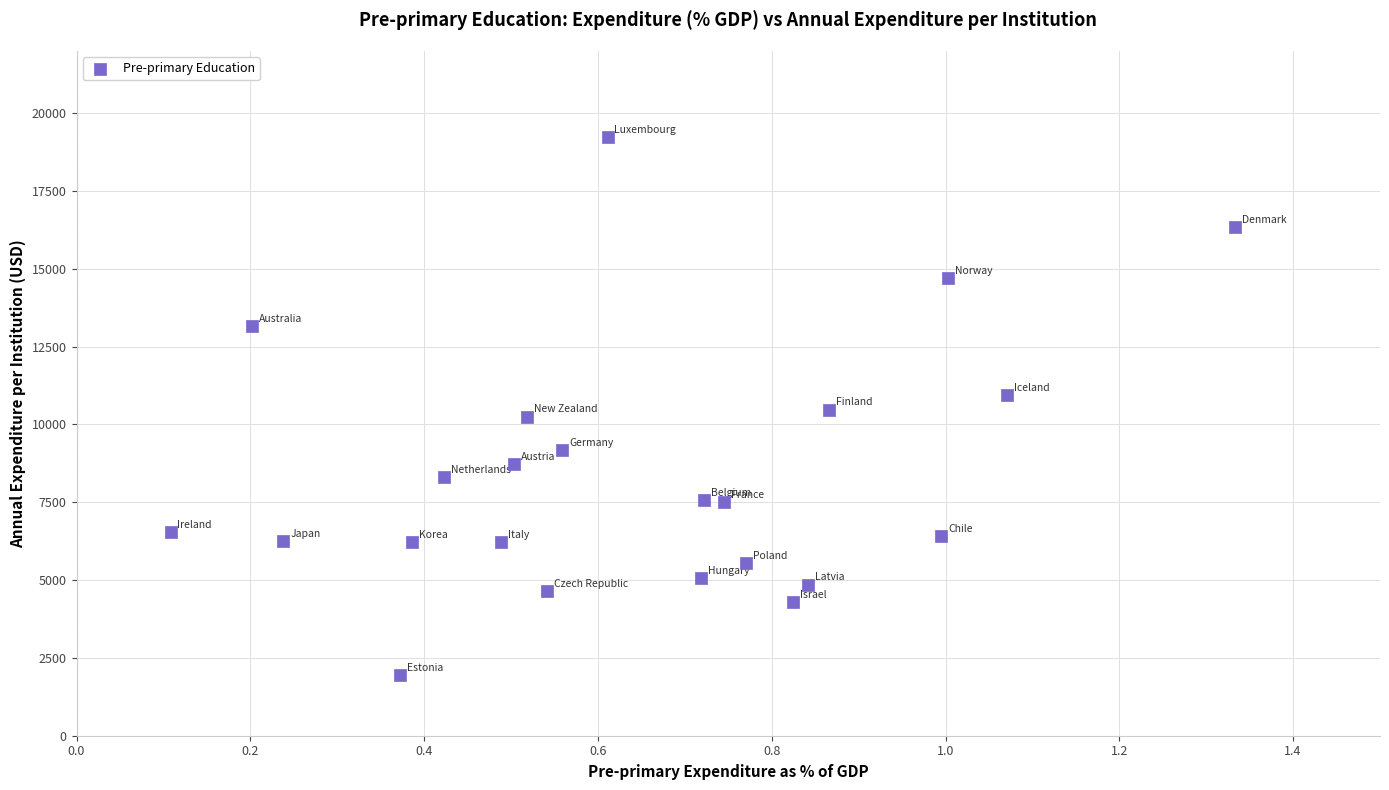

What is the range of X values (max minus min)?

1.2